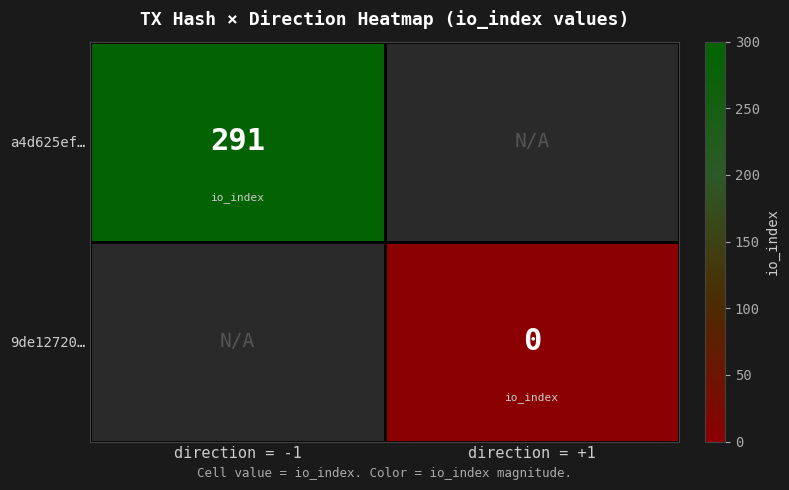

Is it true that a4d625ef… equals 437 at direction = -1?

False